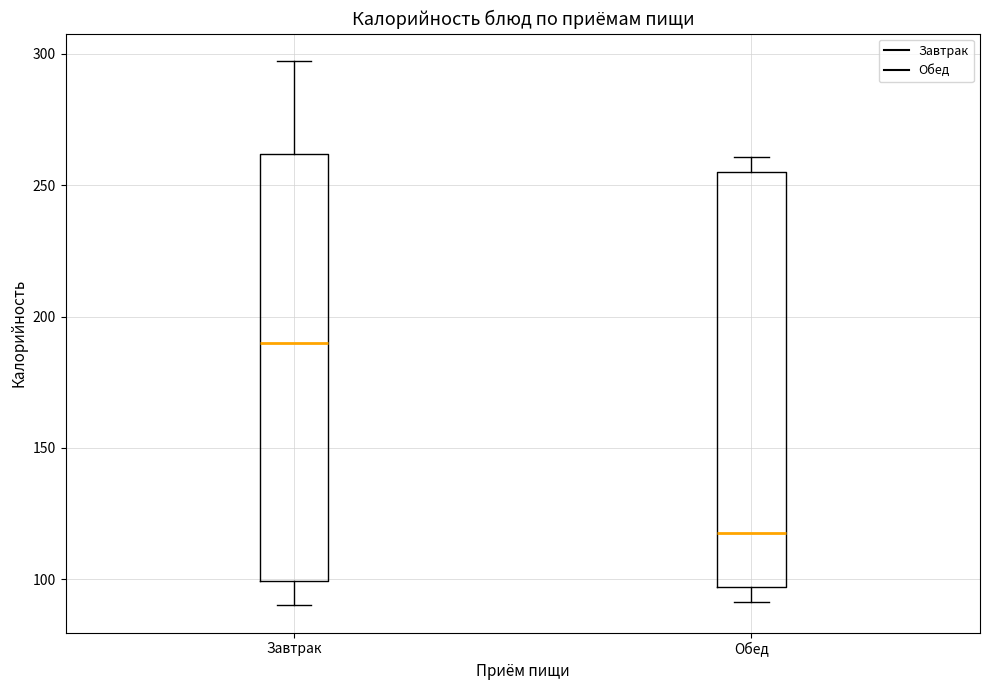

Reading left to right, read every box against the y-axis: the position of its median line, the range the box covers, and the ends of its whiskers. The values are not printed on the chart, so give them approximately, as read against the axis.

Завтрак: median 190, box 100 to 260, whiskers 90 to 295
Обед: median 120, box 95 to 255, whiskers 90 to 260